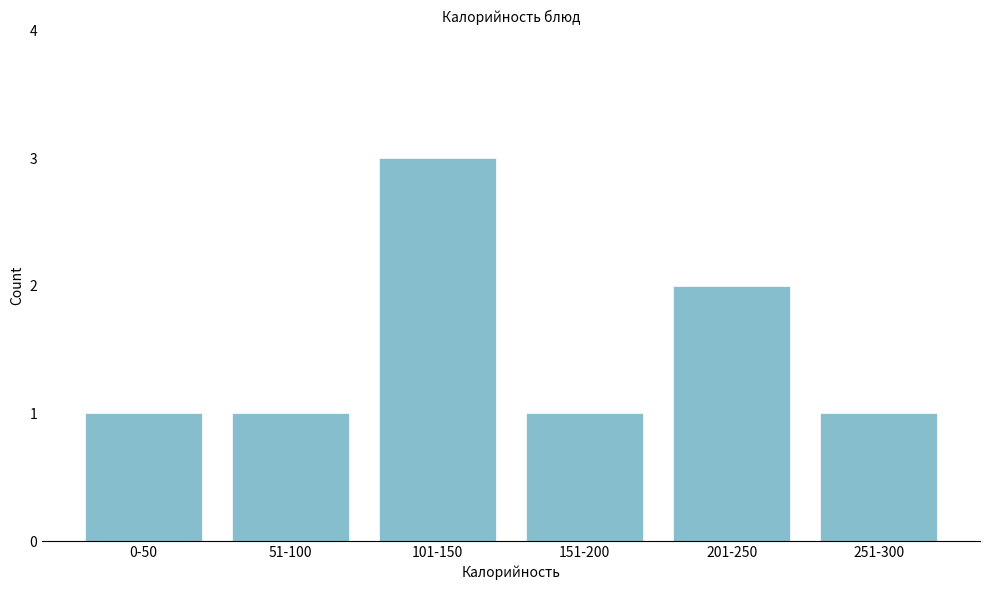

Reading left to right, what are all the values shown in this chart?

1	1	3	1	2	1